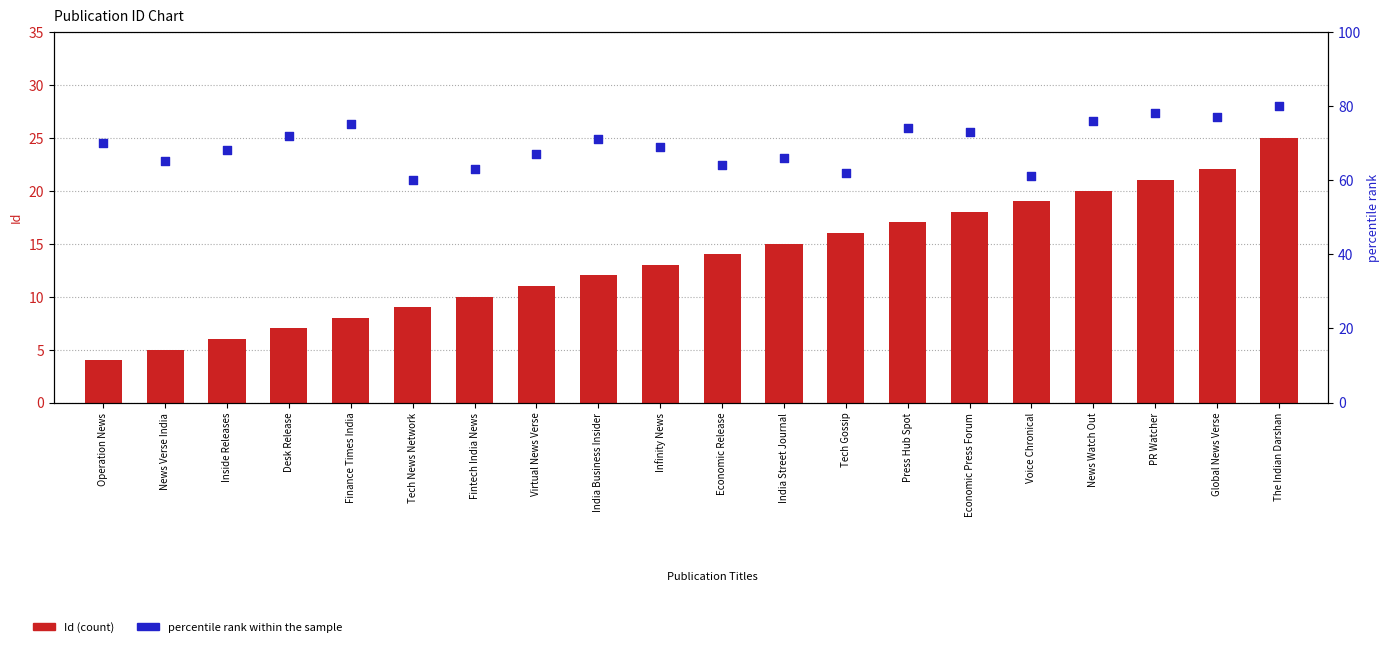

What is the total value across all series at Economic Release?

78